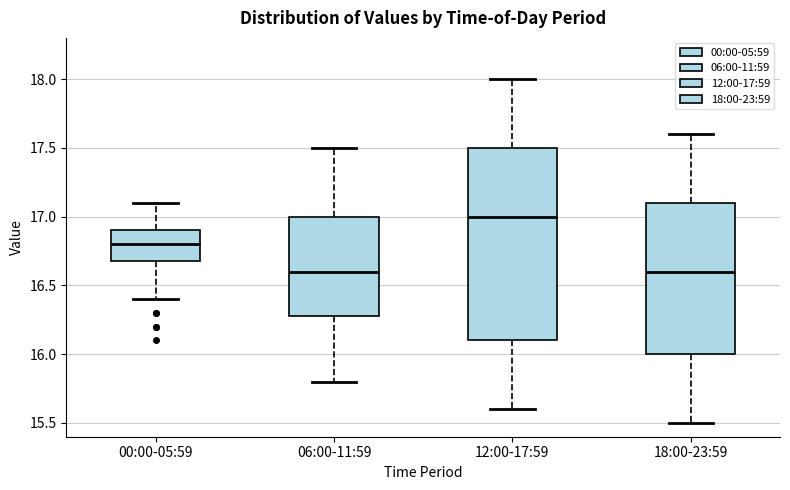

Reading left to right, read every box against the y-axis: the position of its median line, the range the box covers, and the ends of its whiskers. The values are not printed on the chart, so give them approximately, as read against the axis.

00:00-05:59: median 16.8, box 16.7 to 16.9, whiskers 16.4 to 17.1
06:00-11:59: median 16.6, box 16.3 to 17.0, whiskers 15.8 to 17.5
12:00-17:59: median 17.0, box 16.1 to 17.5, whiskers 15.6 to 18.0
18:00-23:59: median 16.6, box 16.0 to 17.1, whiskers 15.5 to 17.6